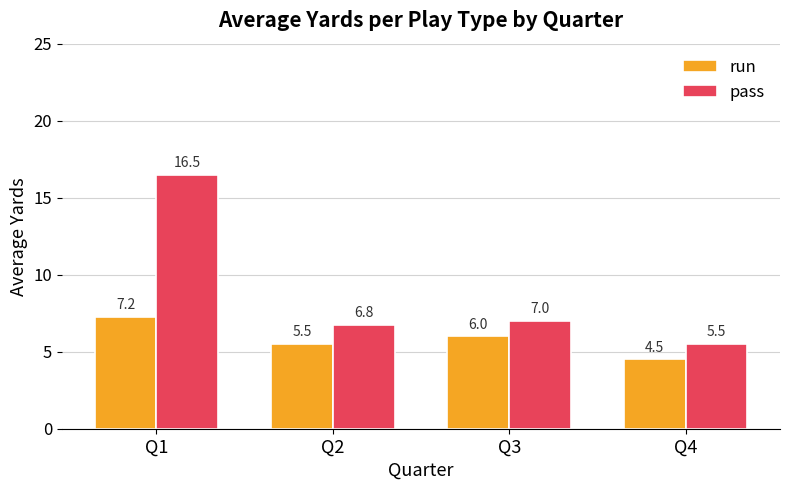

What are all the series names shown in the legend?

run, pass